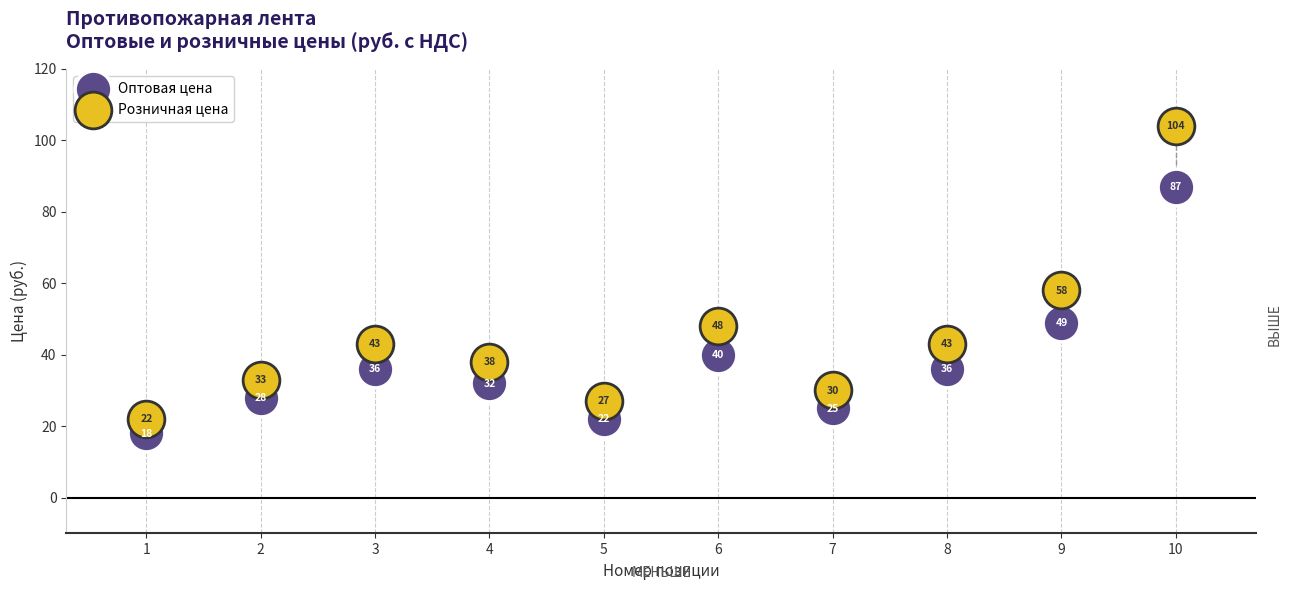

In the Оптовая цена series, what Y value is closest to 52?

49